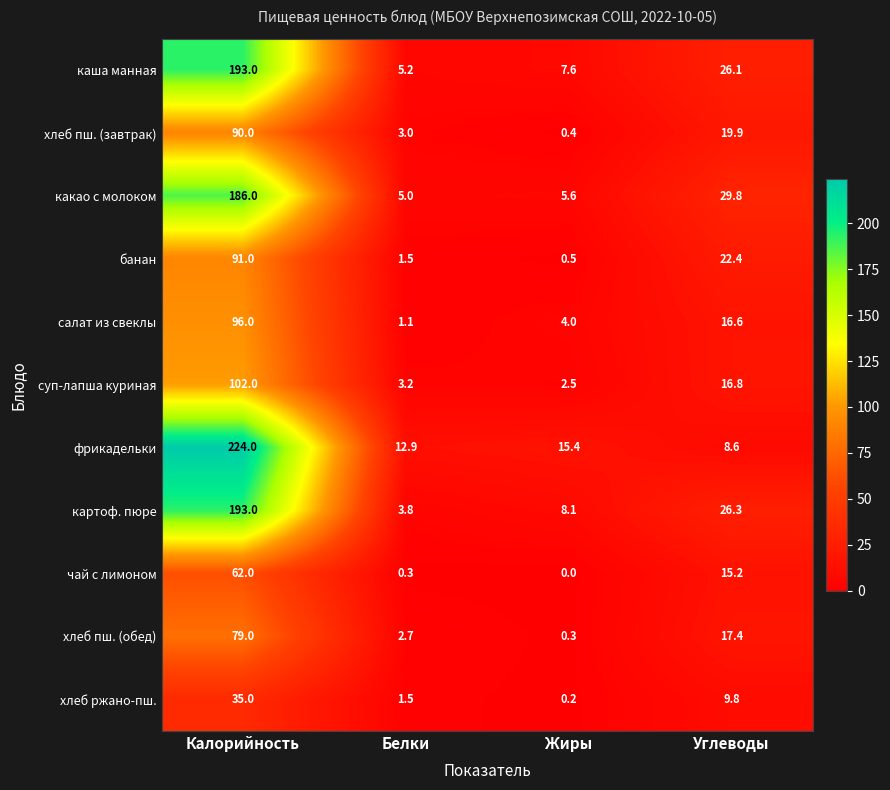

What is the greatest value displayed?

224.0